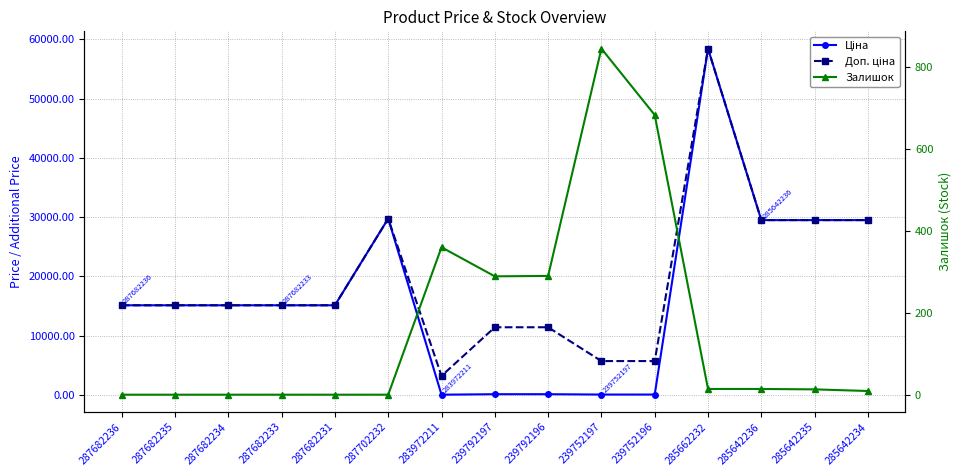

Which label corresponds to the smallest value in the chart?

287682236